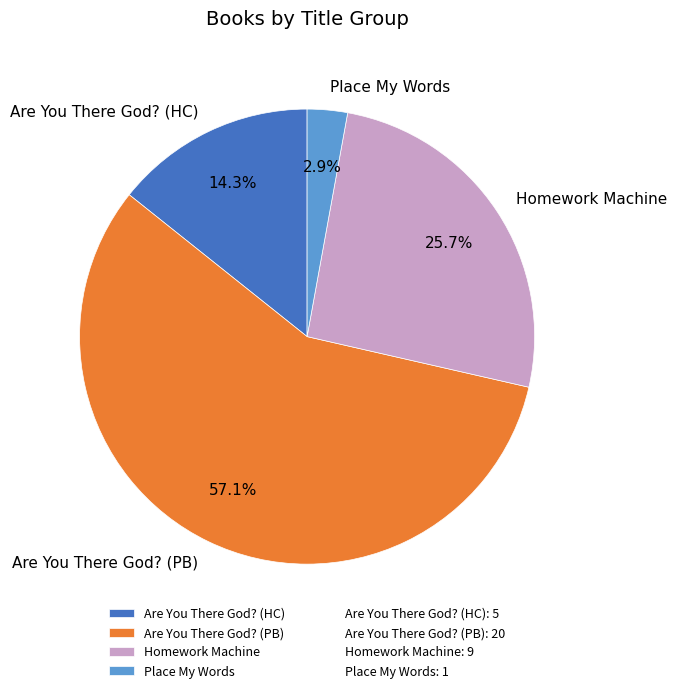

Rank the categories by value from highest to lowest.

Are You There God? (PB), Homework Machine, Are You There God? (HC), Place My Words